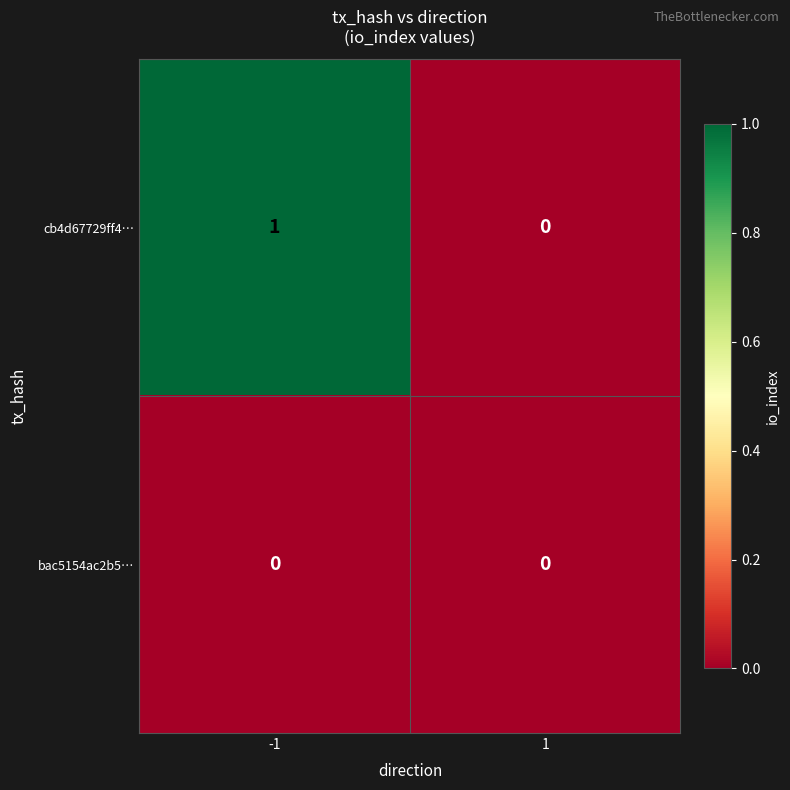

Is it true that cb4d67729ff4… equals 0 at 1?

True